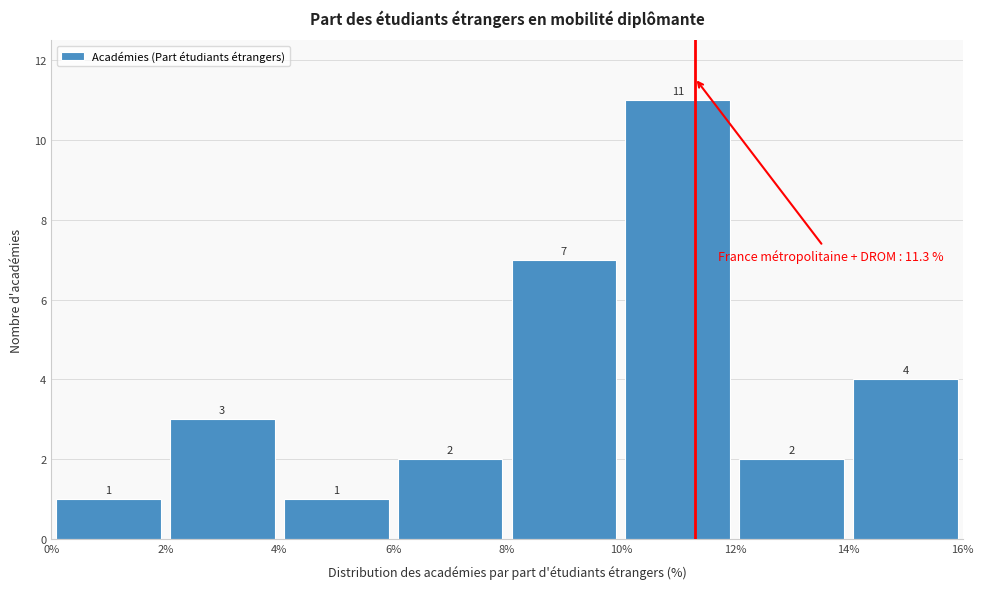

Reading left to right, transcribe this chart: for each bar, give the range it covers on the x-axis and its height.

0% to 2%: 1
2% to 4%: 3
4% to 6%: 1
6% to 8%: 2
8% to 10%: 7
10% to 12%: 11
12% to 14%: 2
14% to 16%: 4